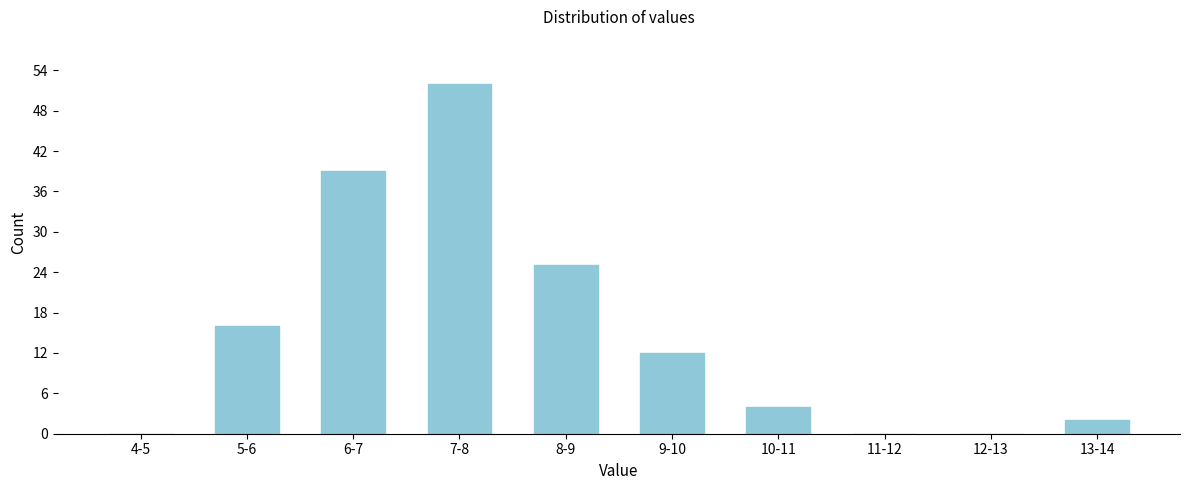

Reading left to right, extract all data points from this chart.

4-5=0	5-6=16	6-7=39	7-8=52	8-9=25	9-10=12	10-11=4	11-12=0	12-13=0	13-14=2